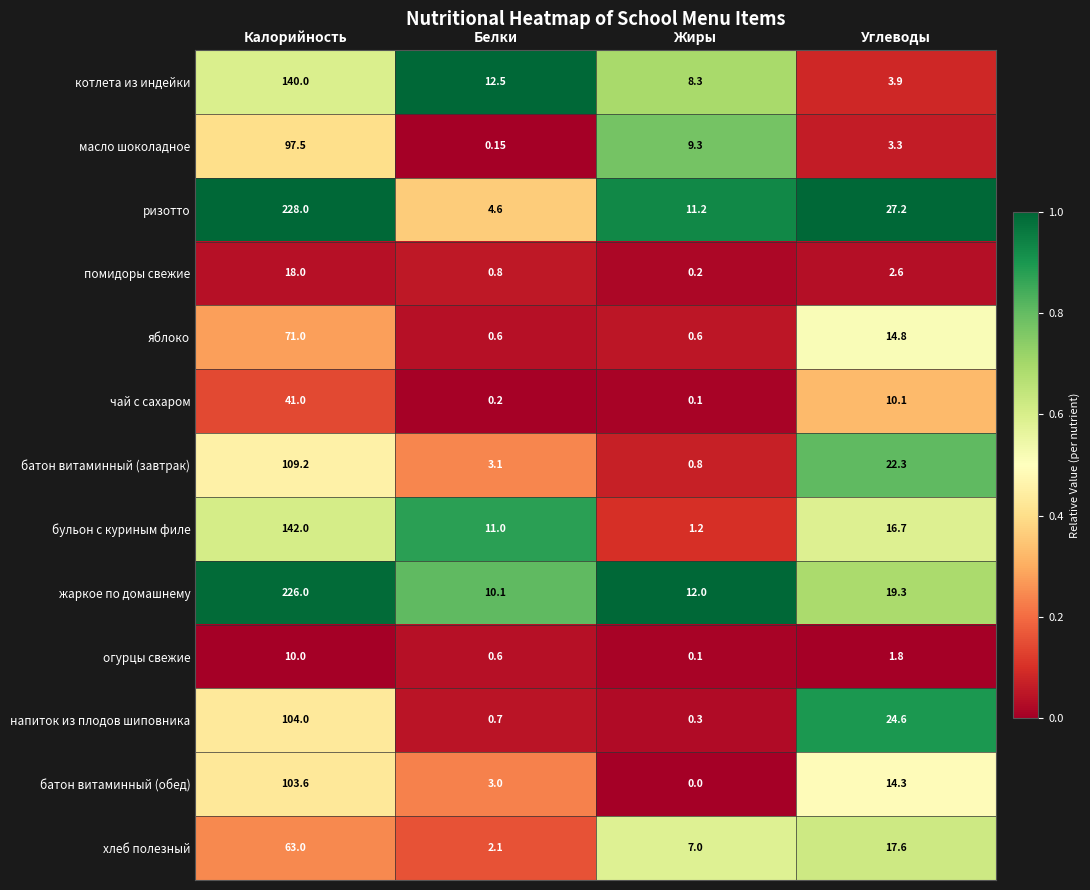

Which series changed the most between Белки and Жиры?

бульон с куриным филе